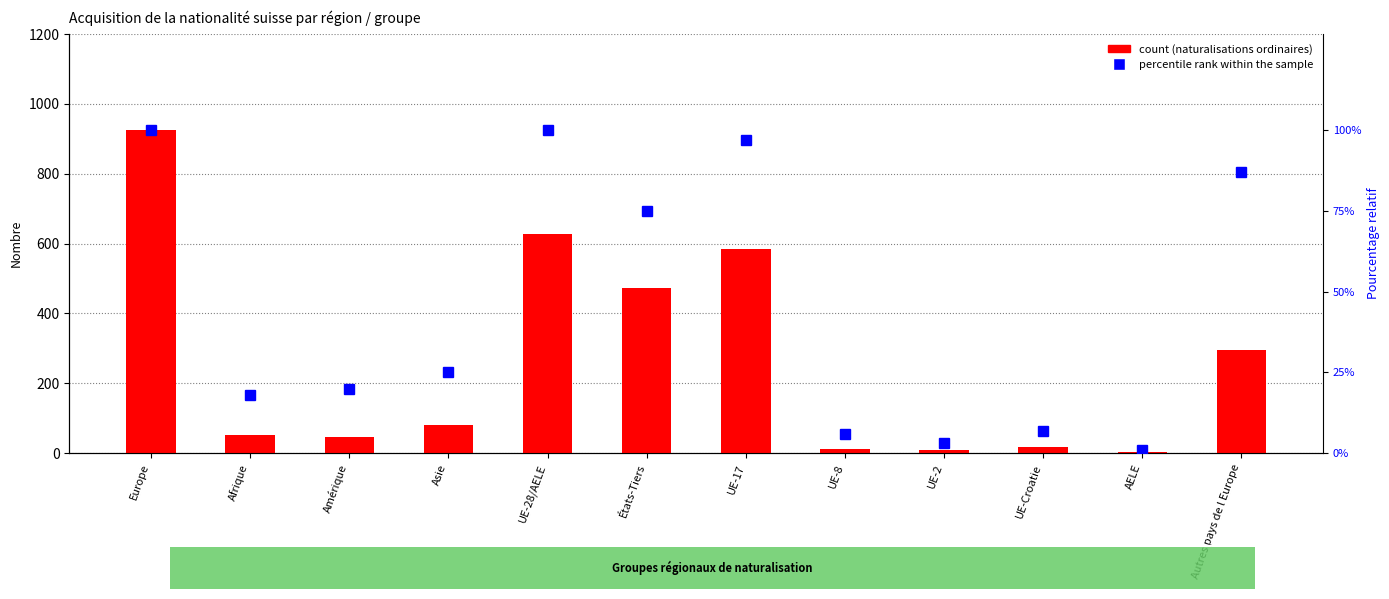

Which category has the lowest value in the count series?

AELE